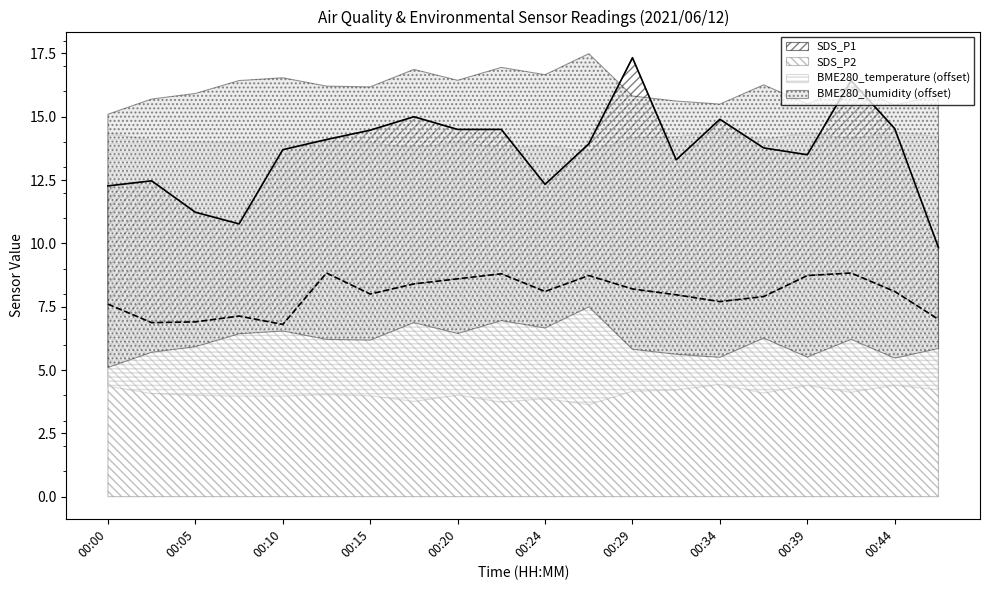

Is the value of SDS_P1 at 00:37 greater than the value of SDS_P2 at 00:29?

Yes